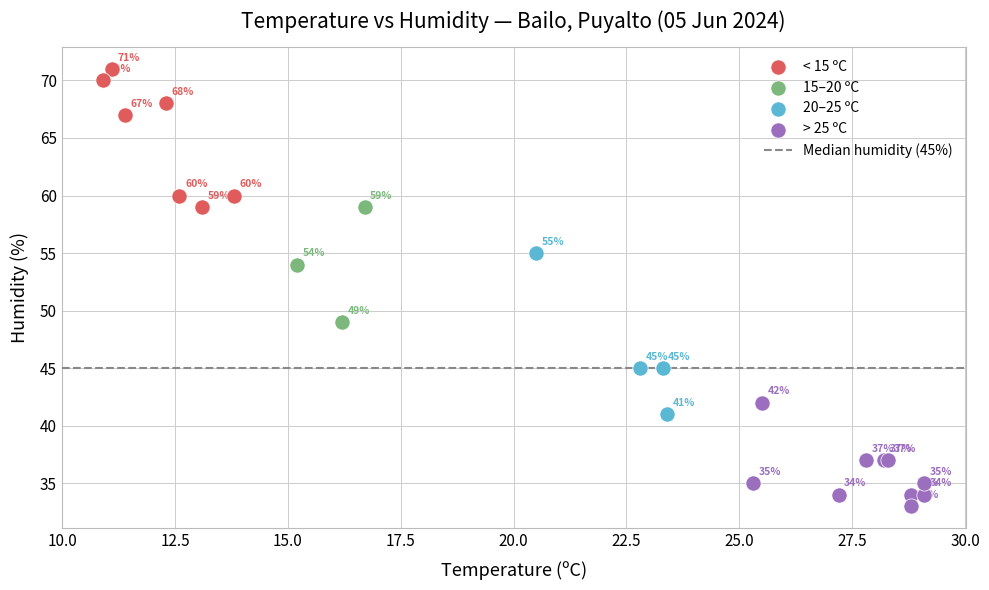

Which series reaches the minimum Y coordinate?

> 25 ºC